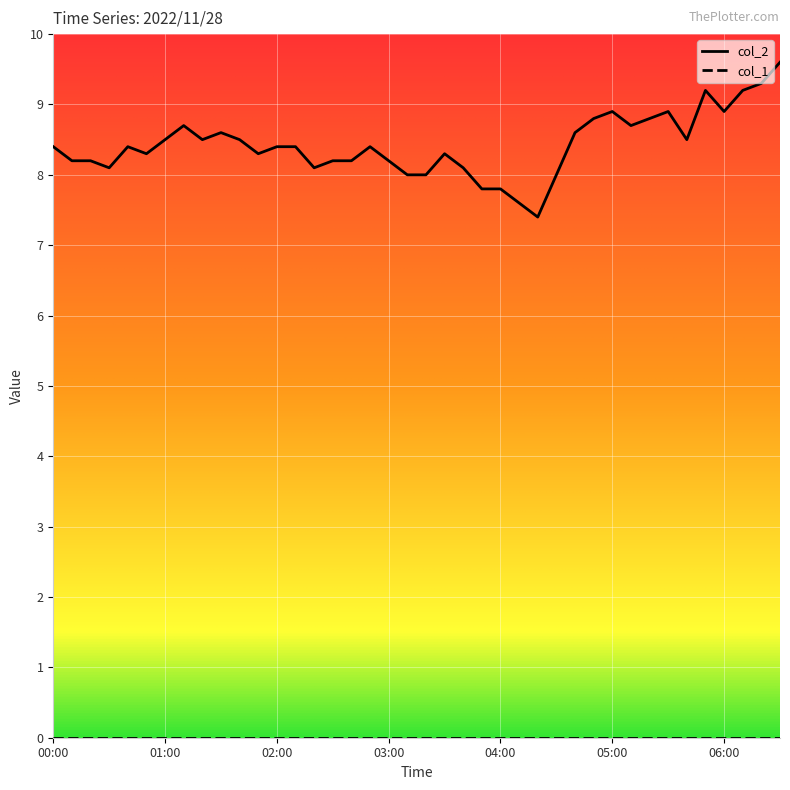

How many lines are shown in the chart?

2